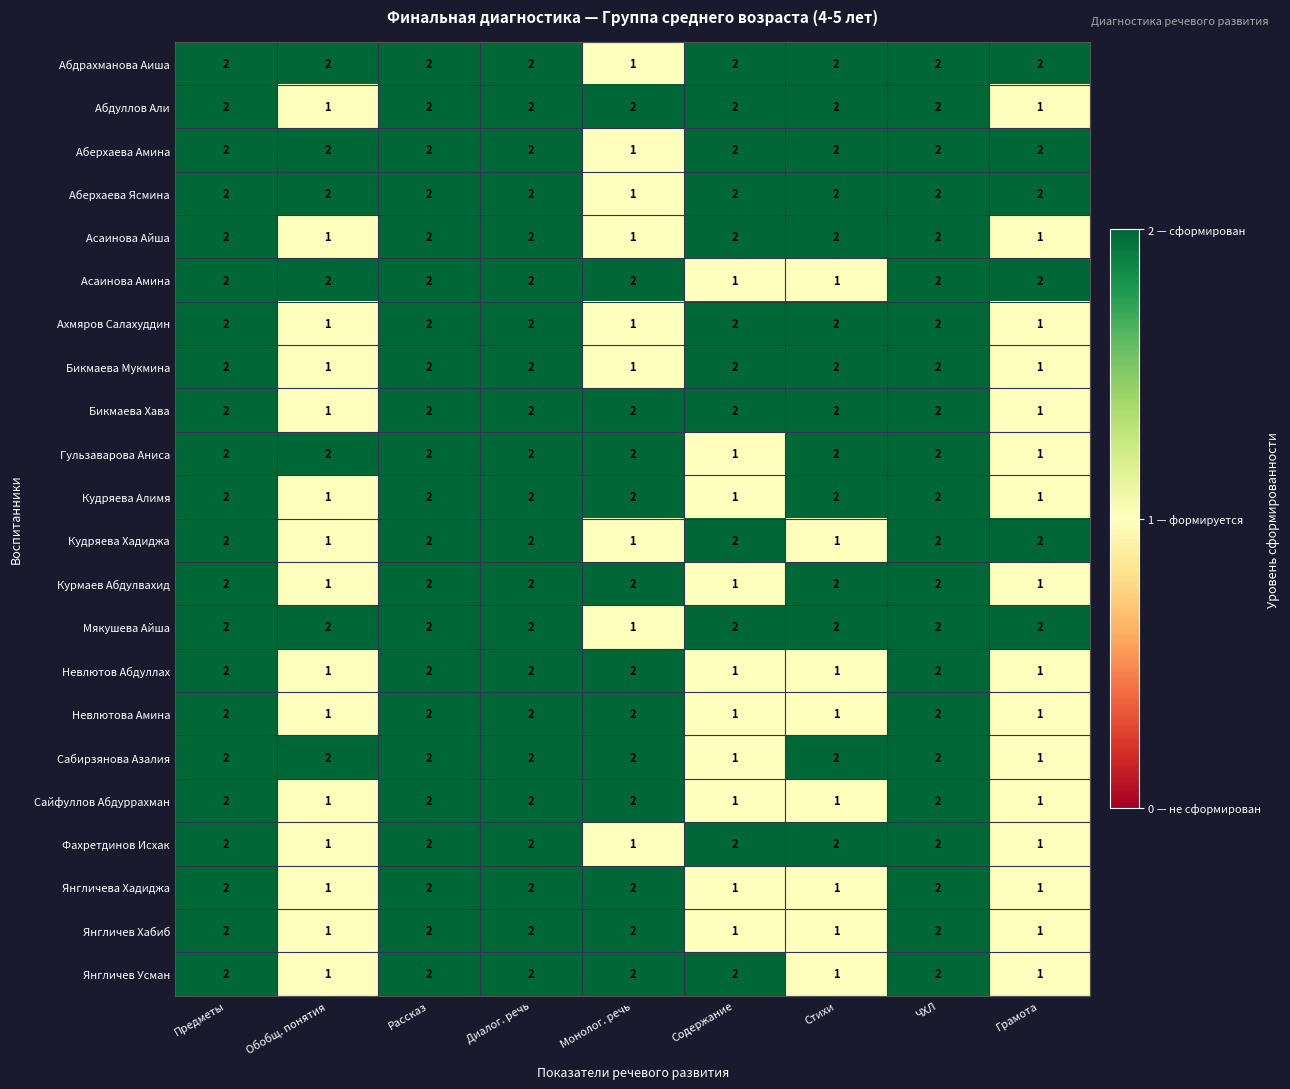

What is the total value across all series at Предметы?

44